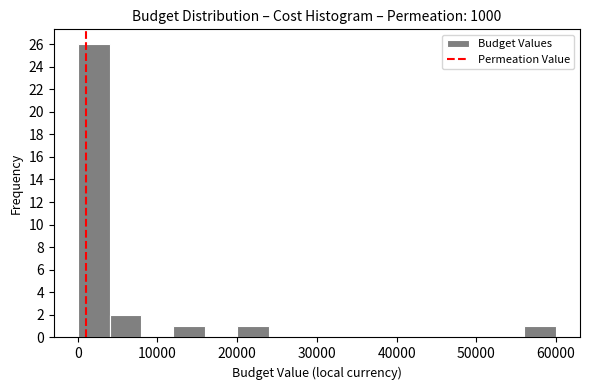

Reading left to right, list every bar in this chart as the range it spans on the x-axis followed by its height. The values are not printed on the chart, so give them approximately, as read against the axis.

0 to 4000: 26
4000 to 8000: 2
8000 to 12000: 0
12000 to 16000: 1
16000 to 20000: 0
20000 to 24000: 1
24000 to 28000: 0
28000 to 32000: 0
32000 to 36000: 0
36000 to 40000: 0
40000 to 44000: 0
44000 to 48000: 0
48000 to 52000: 0
52000 to 56000: 0
56000 to 60000: 1